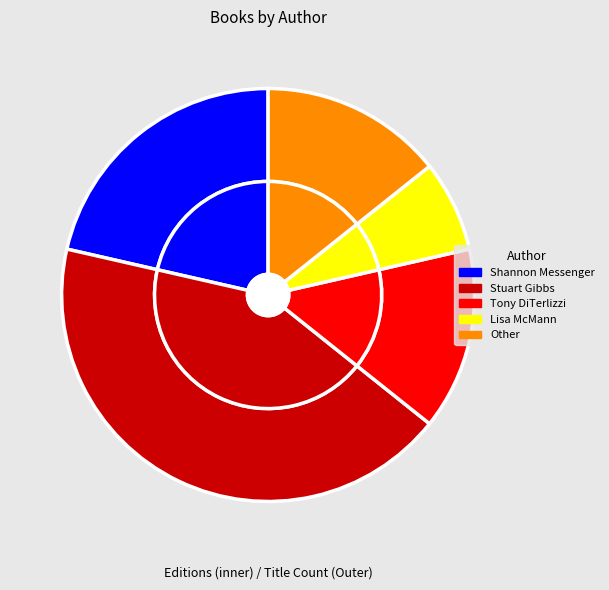

Count the number of slices in the pie.

5